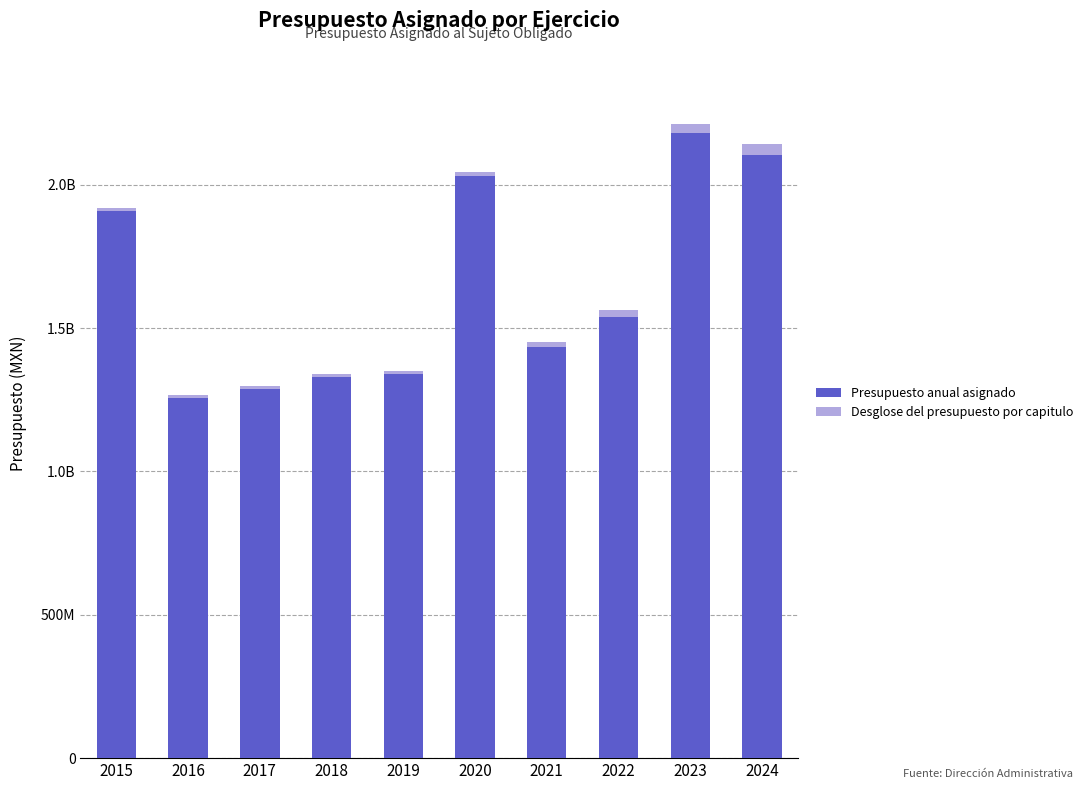

Rank the series by their maximum value, from lowest to highest.

Desglose del presupuesto por capitulo, Presupuesto anual asignado